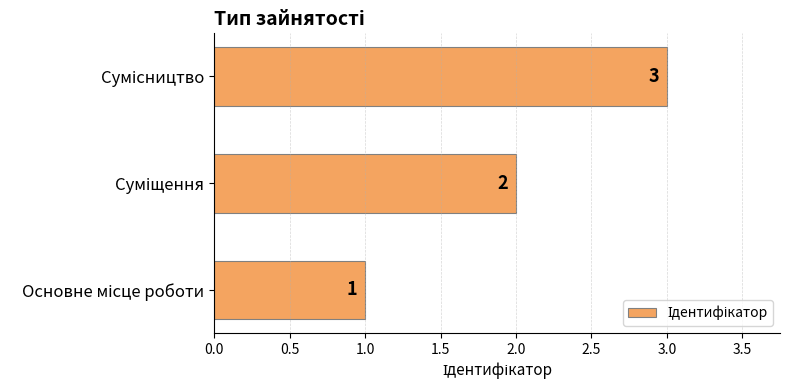

Count the values in the range 1 to 3.

3